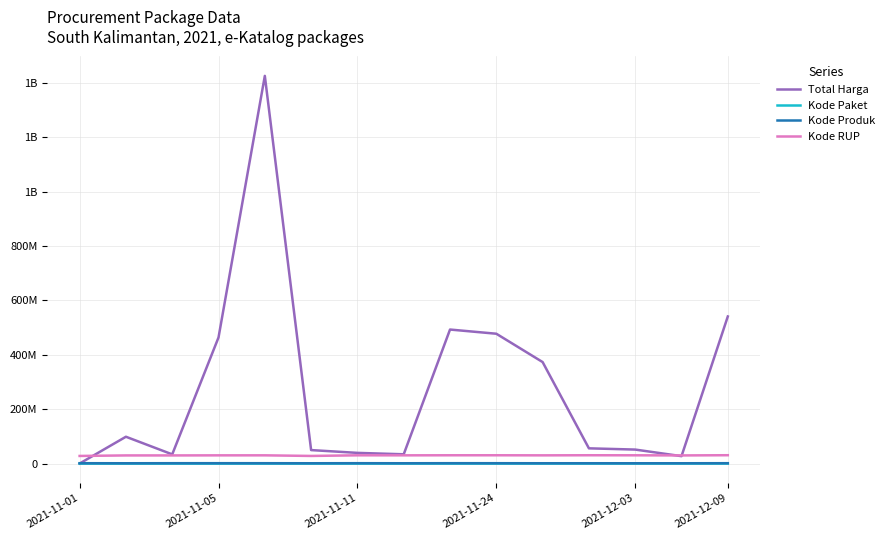

True or false: Kode Produk and Kode Paket cross at least once.

False